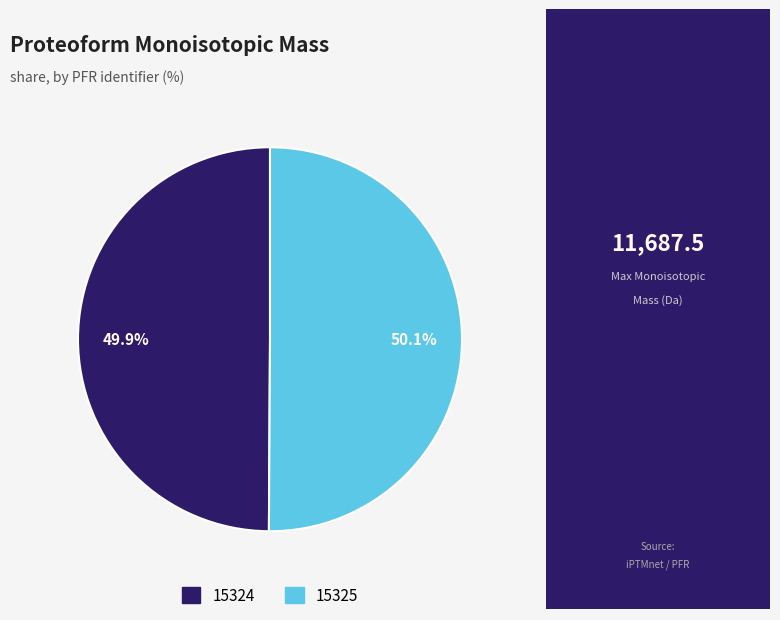

Is the sum of 15324 and 15325 greater than half?

Yes